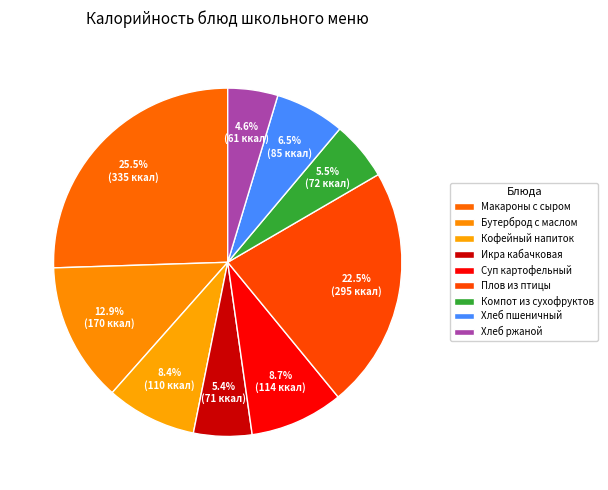

Count the number of slices in the pie.

9